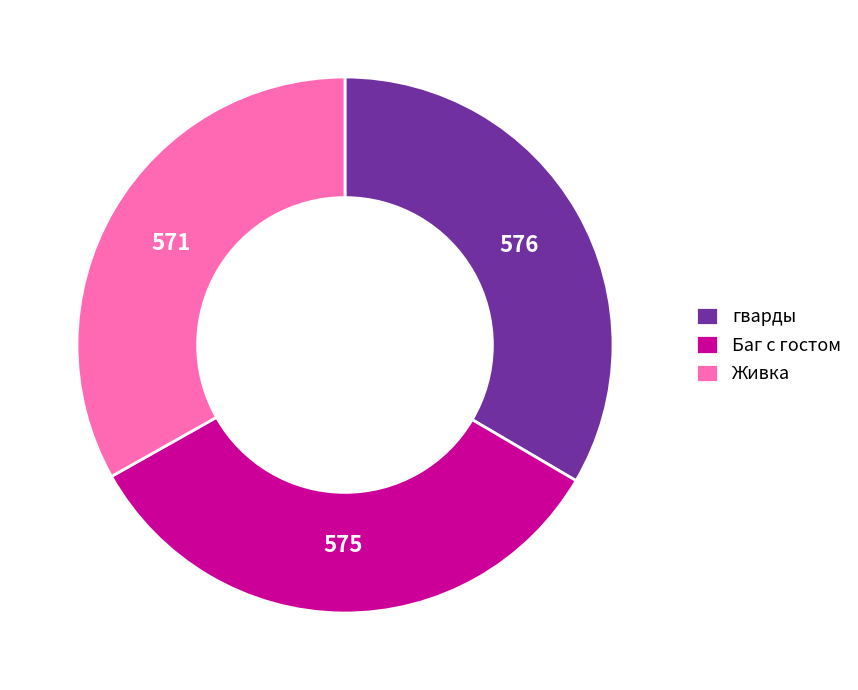

Does Баг с гостом account for over 50% of the chart?

No